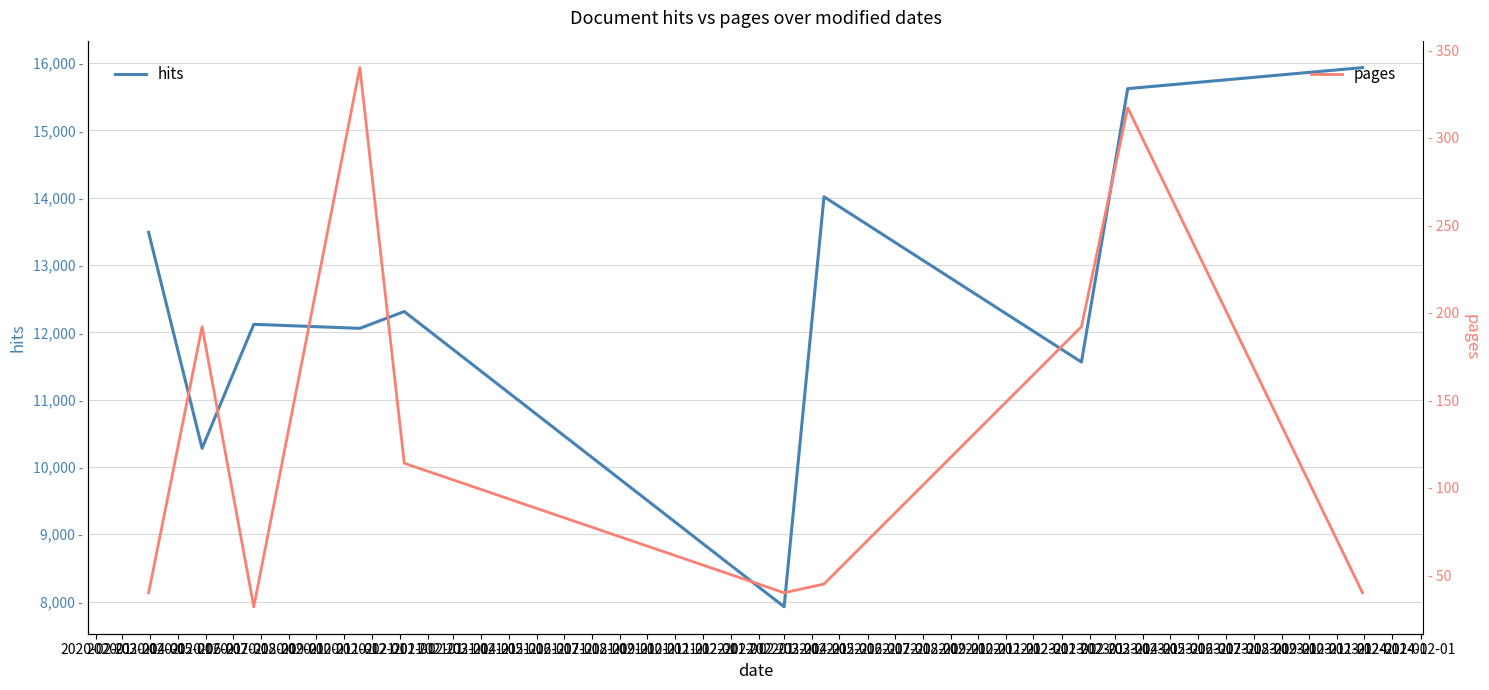

True or false: pages and hits cross at least once.

False